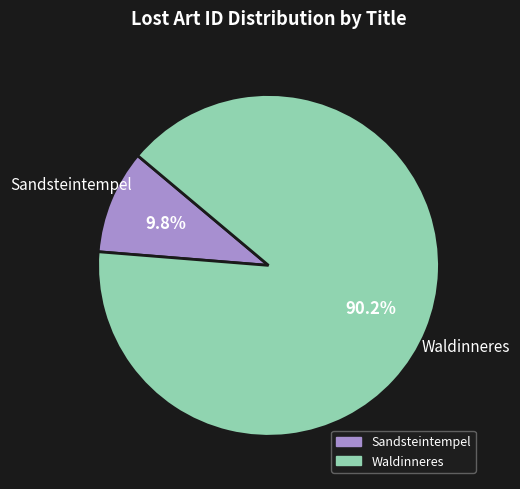

What is the ratio of the value at Sandsteintempel to the value at Waldinneres?

0.1